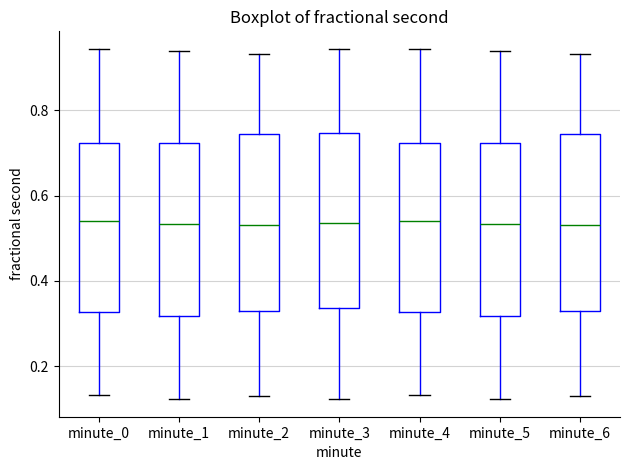

Reading left to right, transcribe this box plot: for each box, give where its median line is, the range the box spans, and where its two whiskers end, as read against the y-axis. The values are not printed on the chart, so give them approximately, as read against the axis.

minute_0: median 0.54, box 0.32 to 0.72, whiskers 0.14 to 0.94
minute_1: median 0.54, box 0.32 to 0.72, whiskers 0.12 to 0.94
minute_2: median 0.54, box 0.32 to 0.74, whiskers 0.12 to 0.94
minute_3: median 0.54, box 0.34 to 0.74, whiskers 0.12 to 0.94
minute_4: median 0.54, box 0.32 to 0.72, whiskers 0.14 to 0.94
minute_5: median 0.54, box 0.32 to 0.72, whiskers 0.12 to 0.94
minute_6: median 0.54, box 0.32 to 0.74, whiskers 0.12 to 0.94